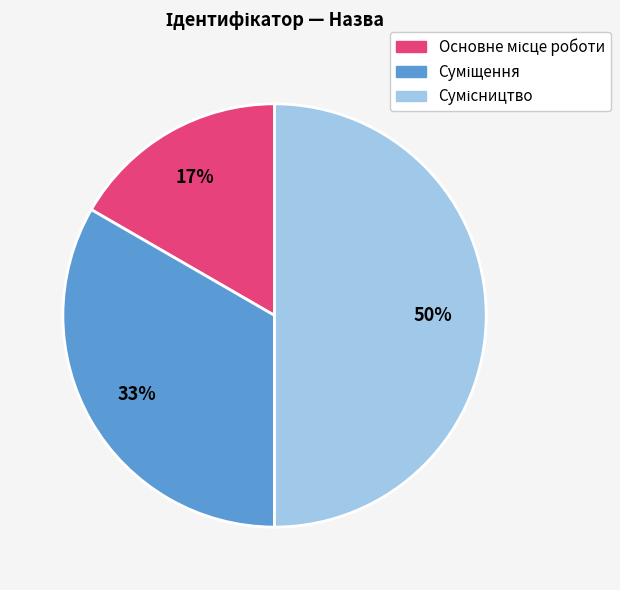

How many segments does this pie chart have?

3